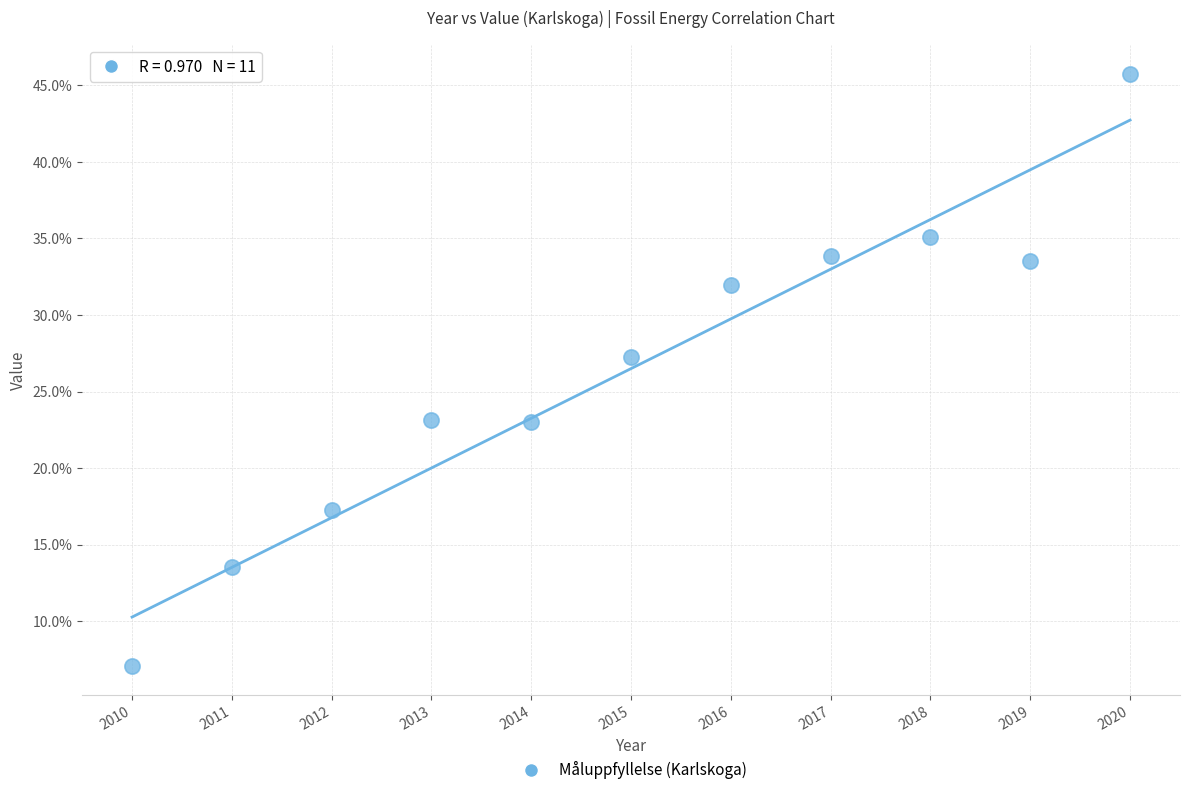

What is the range of X values (max minus min)?

10.0